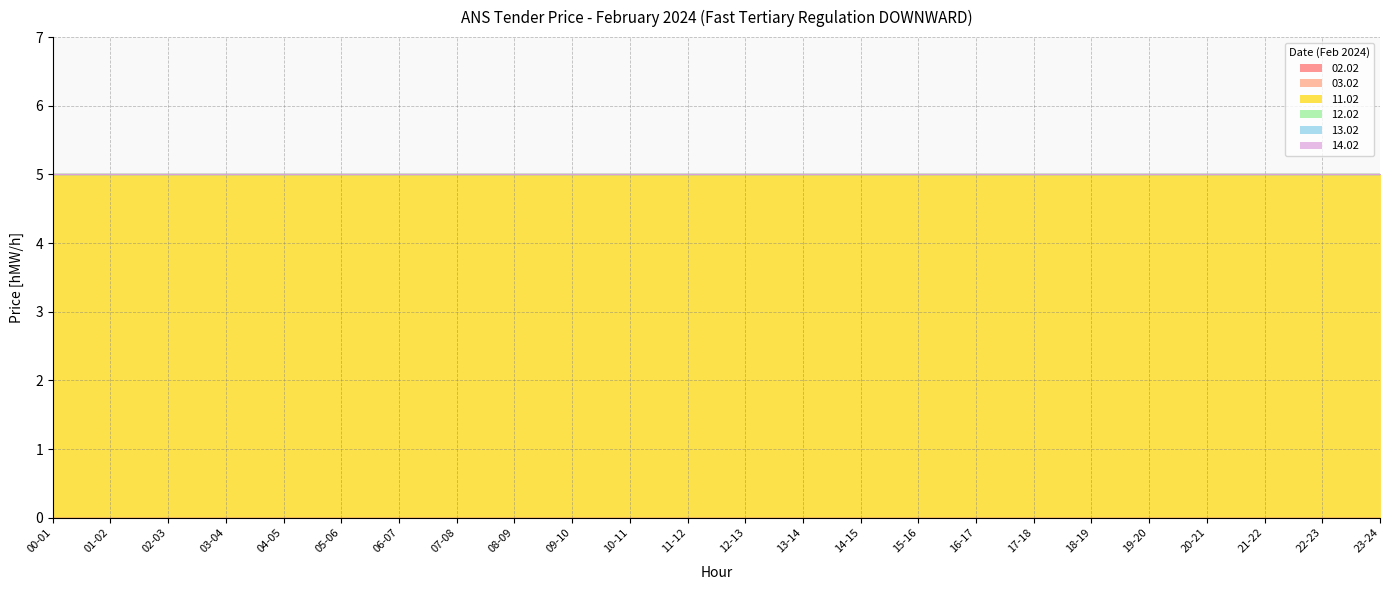

Is the value of 02.02 at 23-24 greater than the value of 03.02 at 15-16?

No